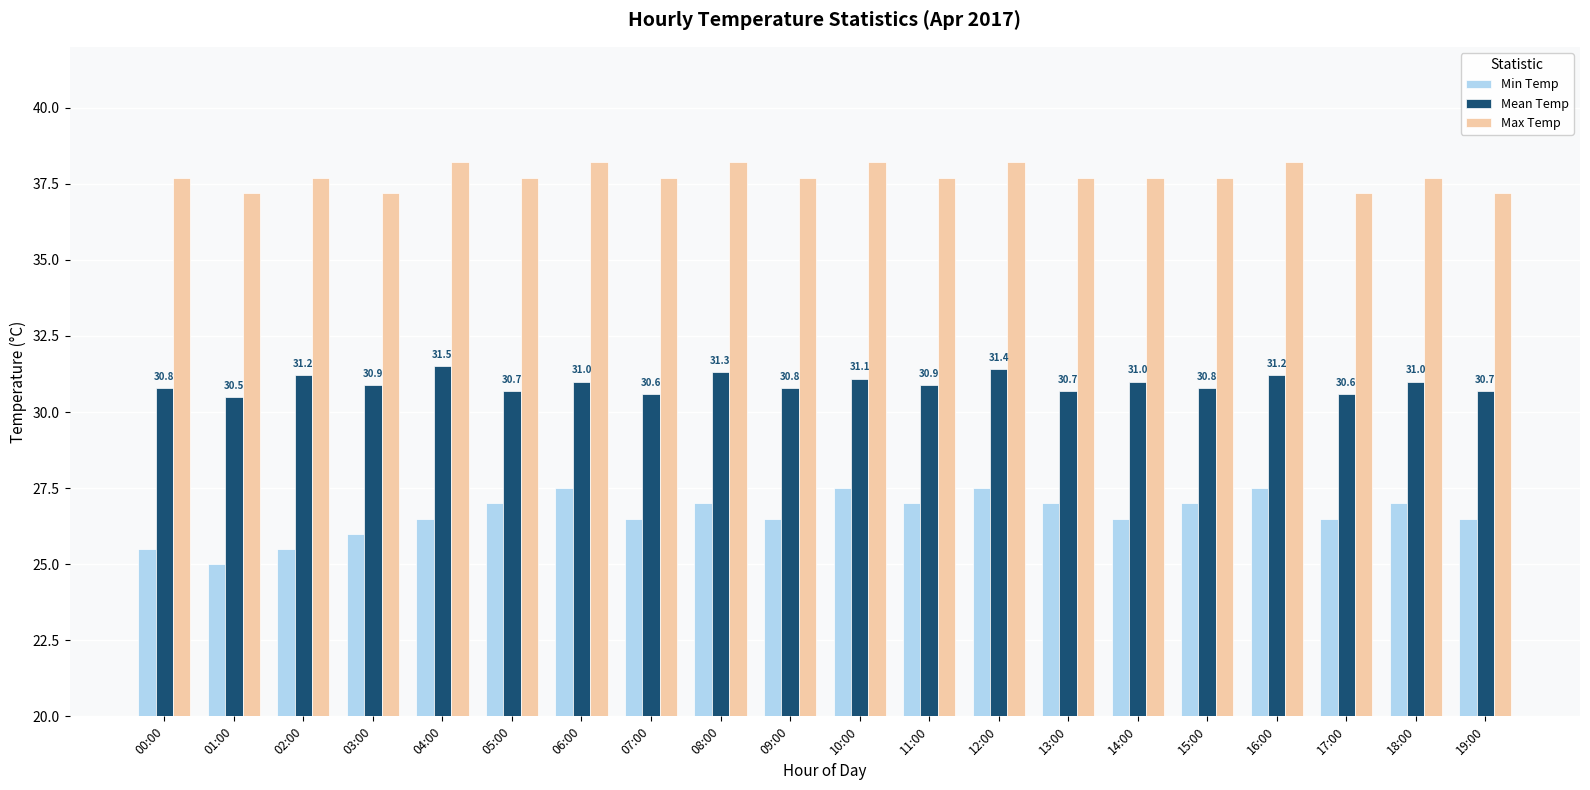

What are all the series names shown in the legend?

Min Temp, Mean Temp, Max Temp